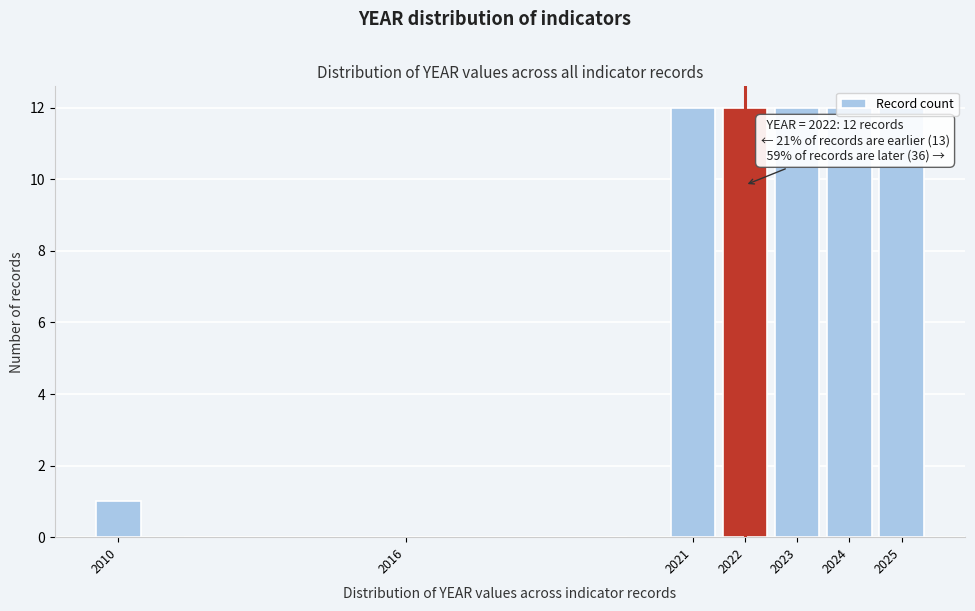

What is the maximum value shown in the chart?

12